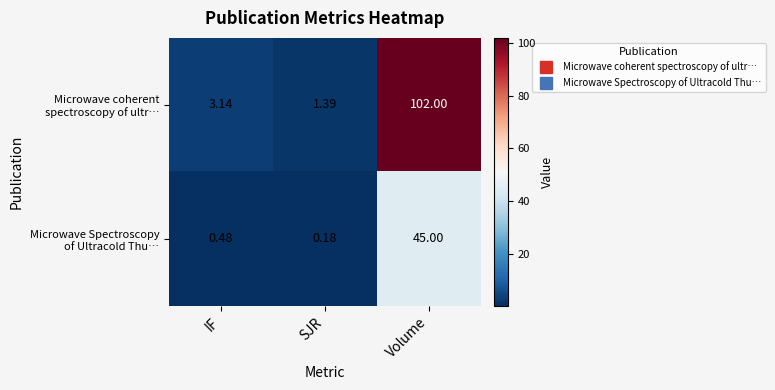

Which category has the lowest value across all series?

SJR